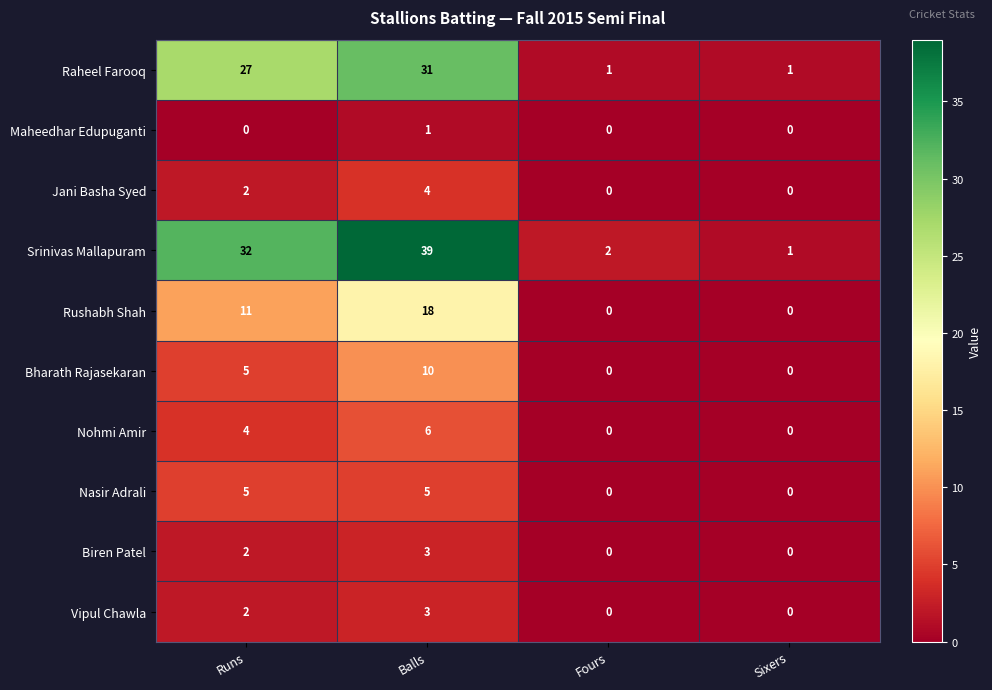

The Srinivas Mallapuram series shows 1 at Sixers. True or false?

True